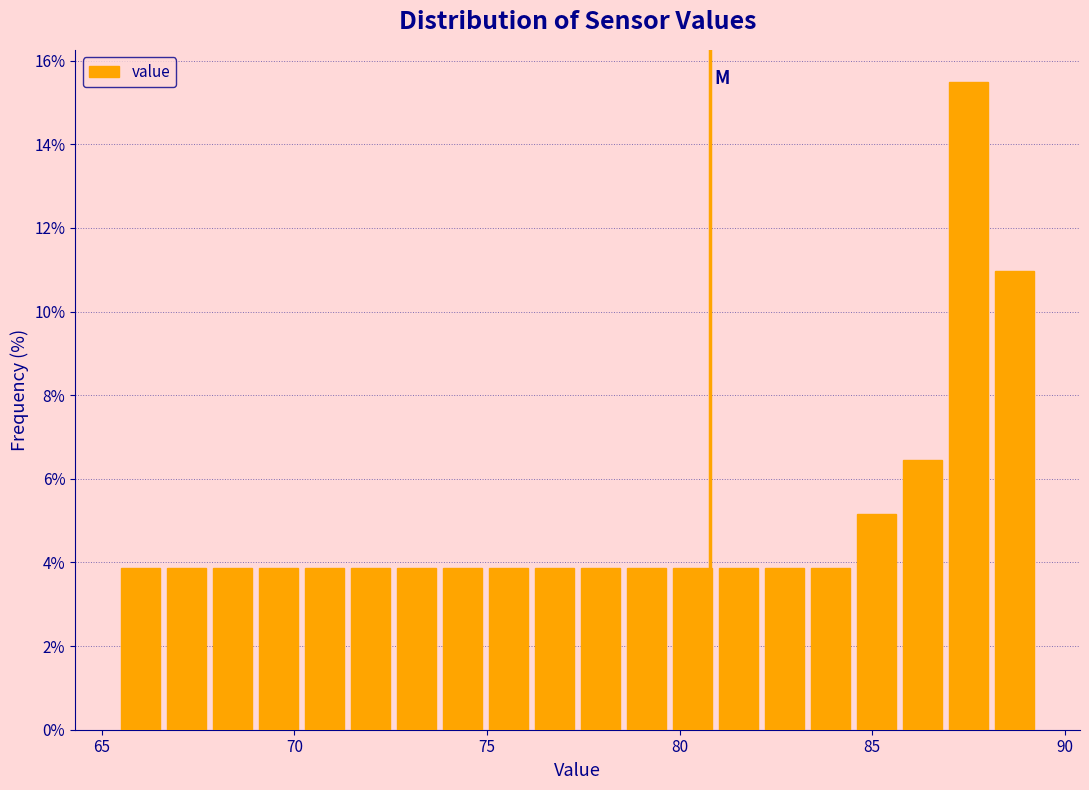

Read against the x-axis, roughly where is the centre of the tallest bar?

87.5